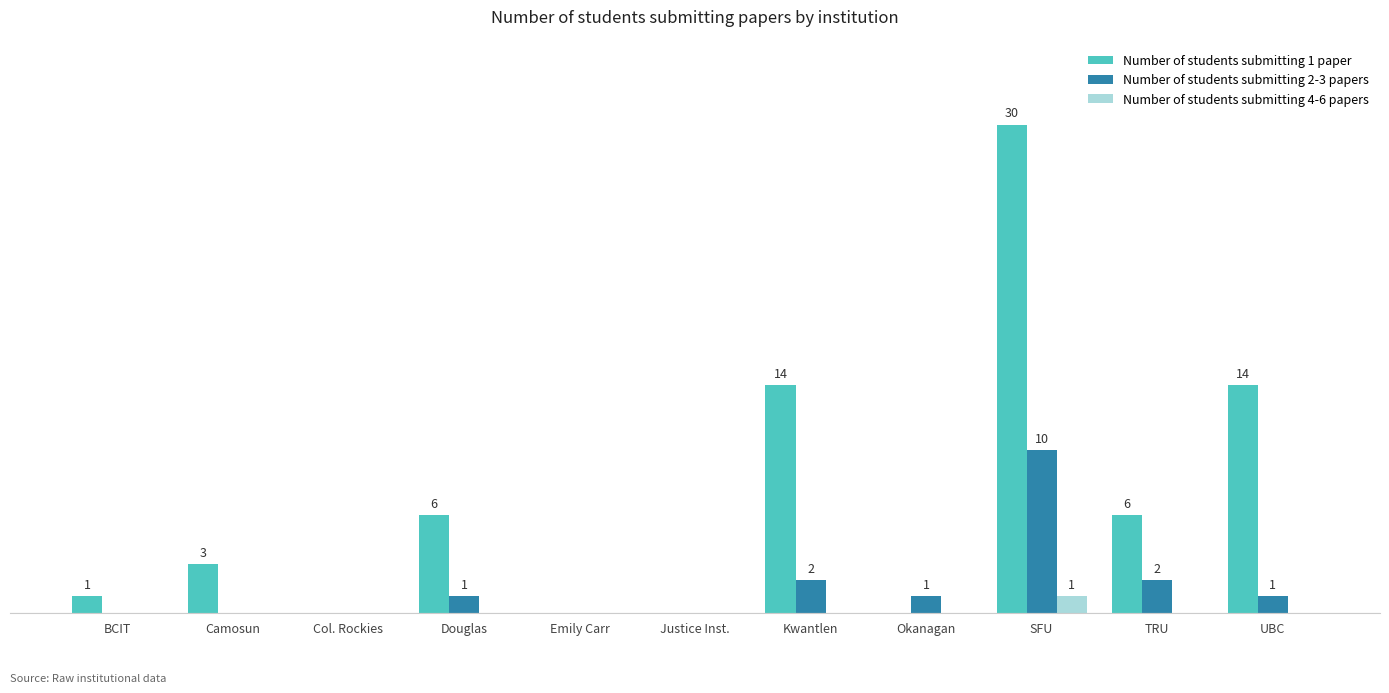

List the labels in order of Number of students submitting 4-6 papers value, smallest first.

BCIT, Camosun, Col. Rockies, Douglas, Emily Carr, Justice Inst., Kwantlen, Okanagan, TRU, UBC, SFU